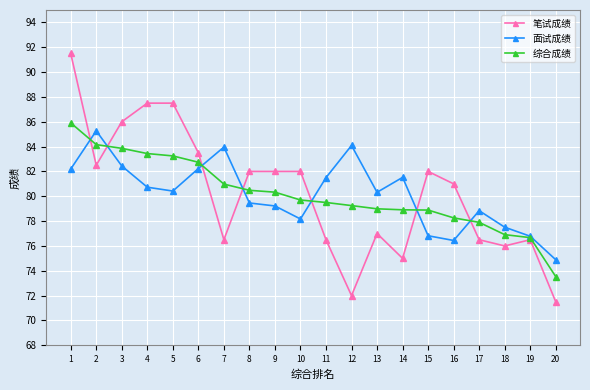

Where is 面试成绩 nearest to the value 80?

13